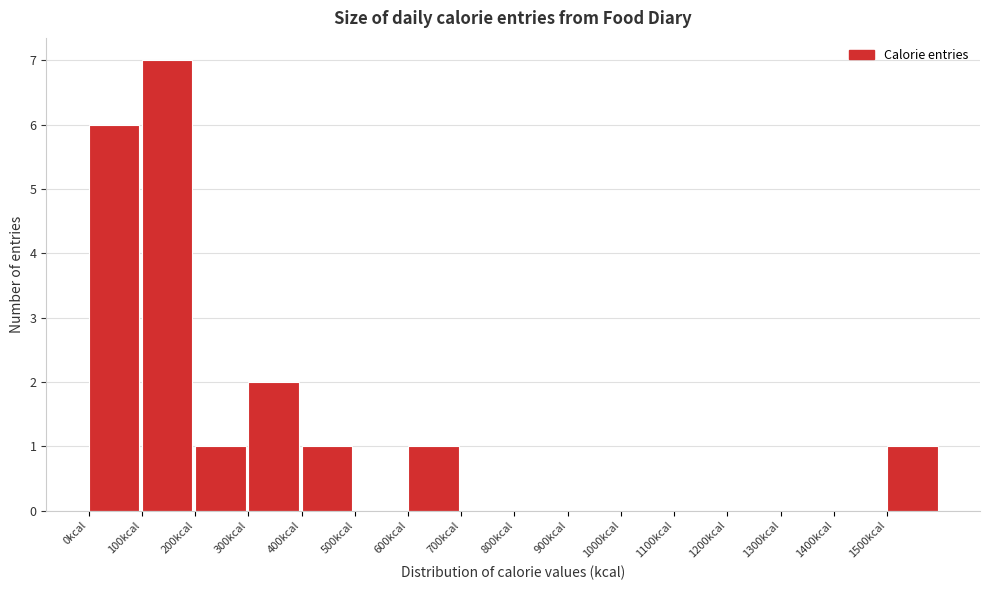

Reading left to right, list every bar in this chart as the range it spans on the x-axis followed by its height. The values are not printed on the chart, so give them approximately, as read against the axis.

0 to 100: 6
100 to 200: 7
200 to 300: 1
300 to 400: 2
400 to 500: 1
500 to 600: 0
600 to 700: 1
700 to 800: 0
800 to 900: 0
900 to 1000: 0
1000 to 1100: 0
1100 to 1200: 0
1200 to 1300: 0
1300 to 1400: 0
1400 to 1500: 0
1500 to 1600: 1